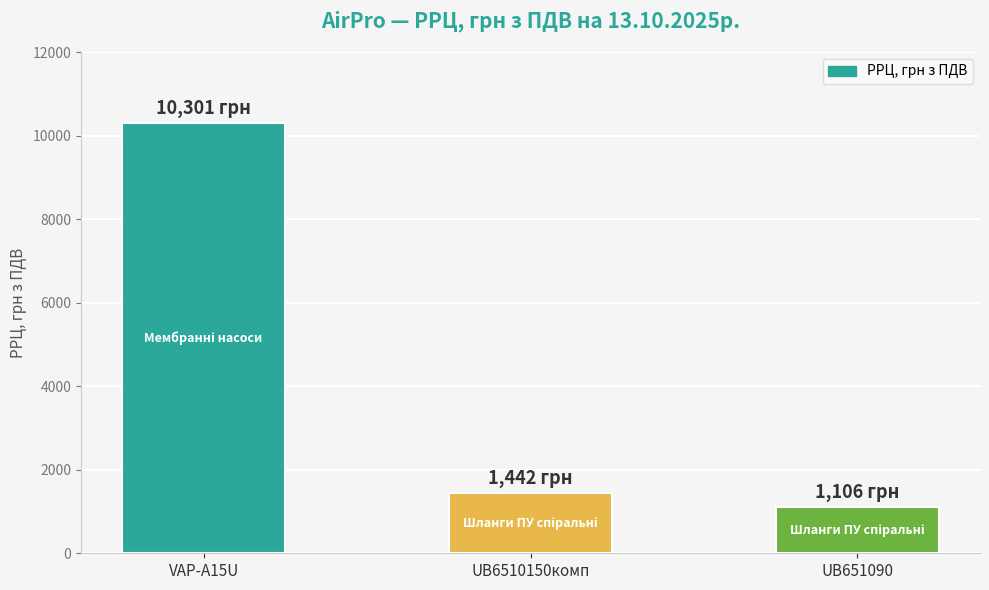

What is the smallest value displayed?

1106